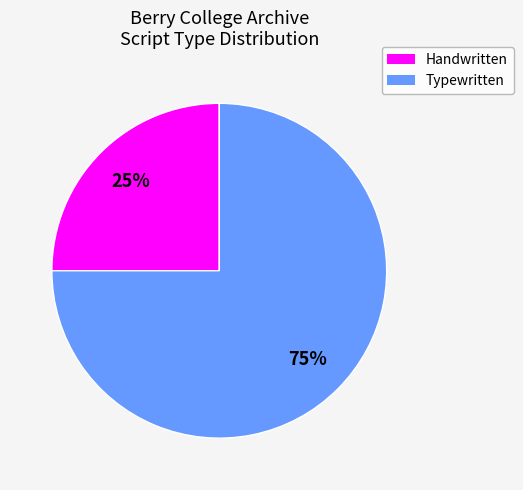

To the nearest percent, what is the average slice percentage?

50%